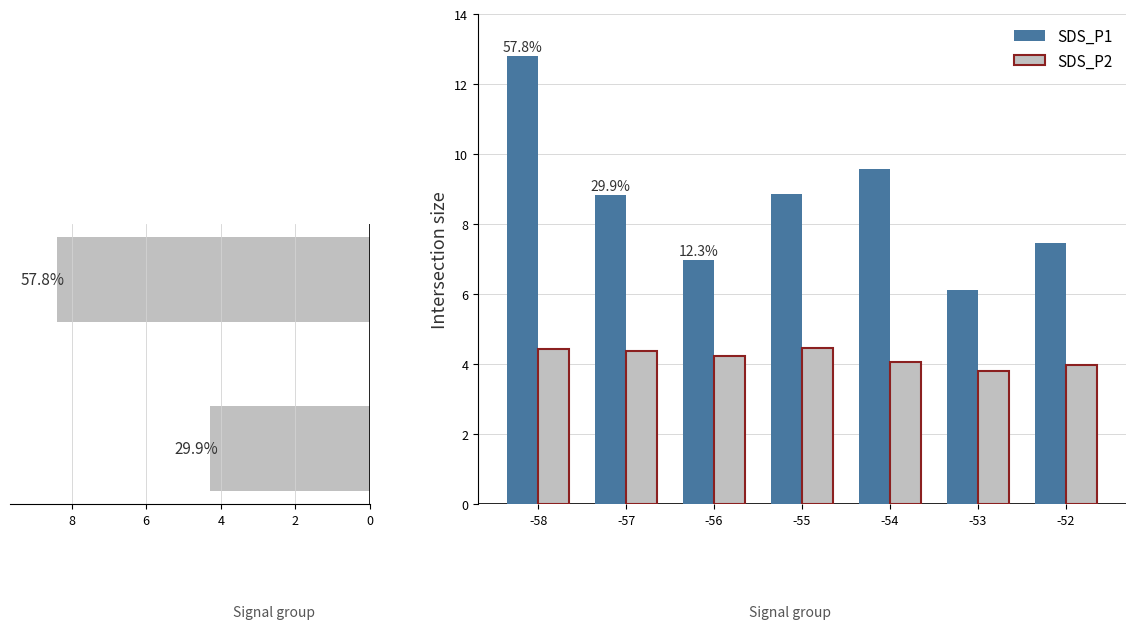

What is the lowest value of the SDS_P1 series?

6.1